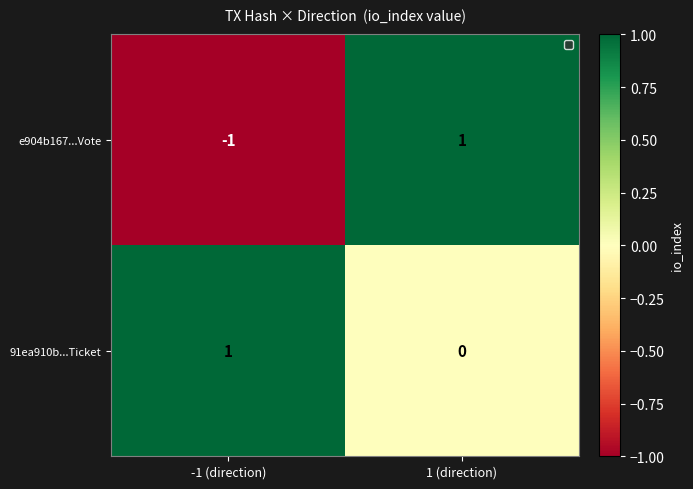

Where is e904b167...Vote nearest to the value 0?

-1 (direction)